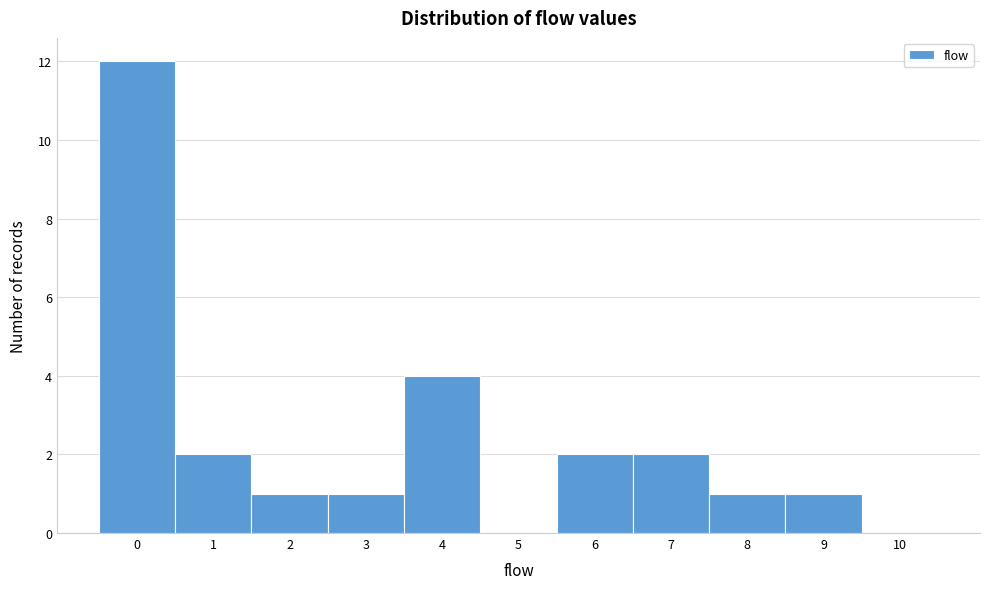

Reading left to right, extract all data points from this chart.

0=12	1=2	2=1	3=1	4=4	5=0	6=2	7=2	8=1	9=1	10=0